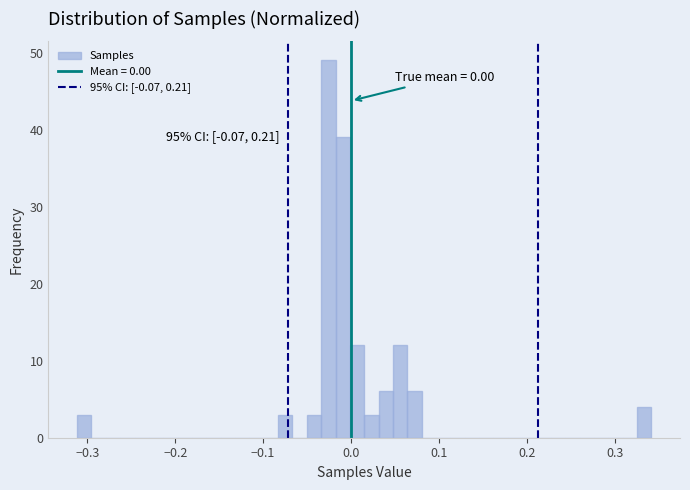

Around what value on the x-axis is the tallest bar? Give the approximate position of its centre, as read against the axis.

-0.03